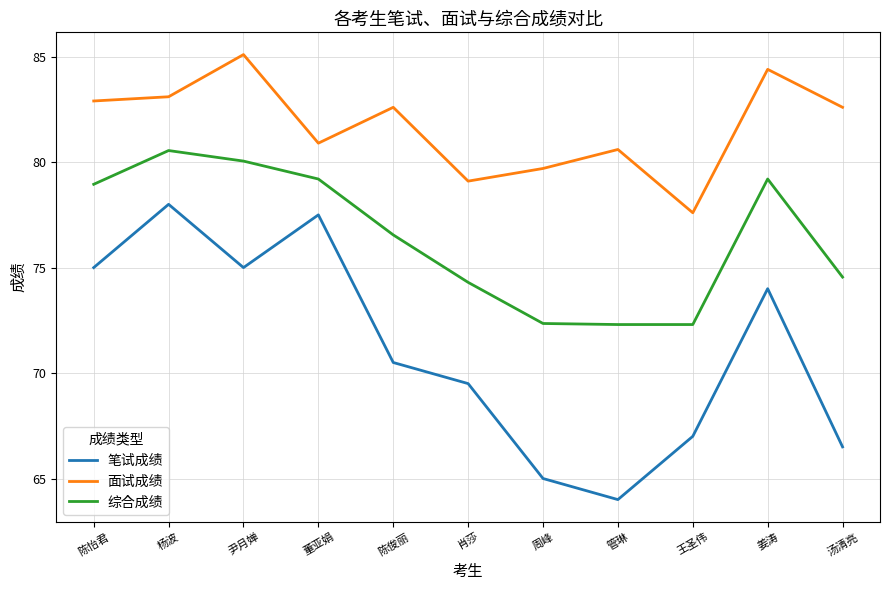

Count the number of categories in the chart.

11